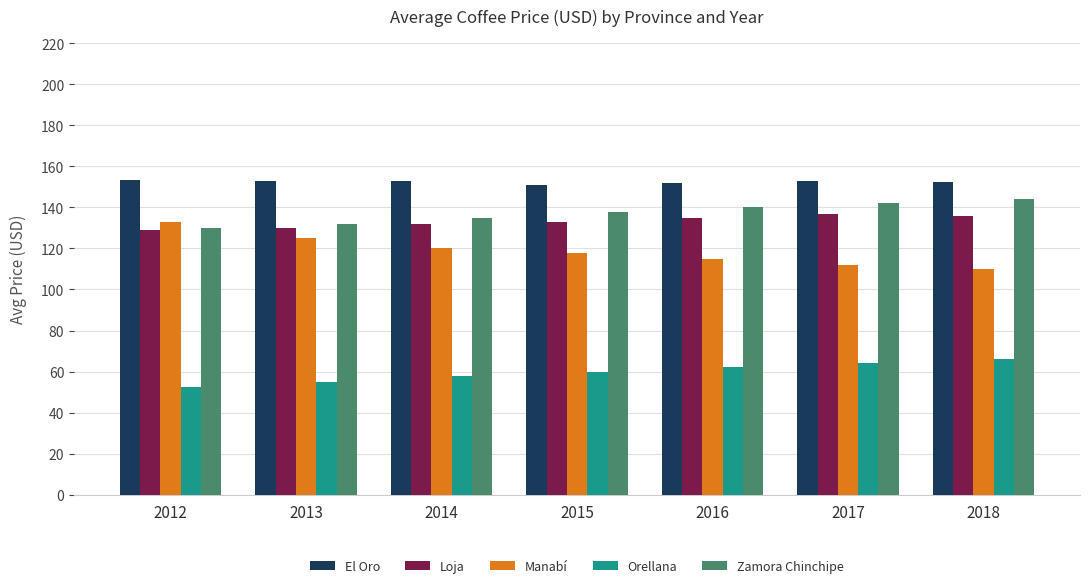

What value does the El Oro series have at 2016?

152.0